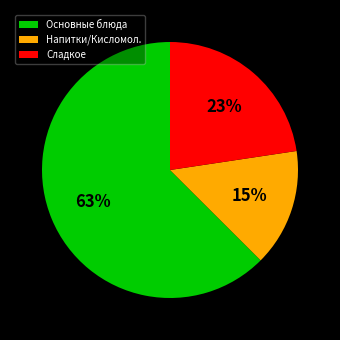

Which slice is the largest?

Основные блюда